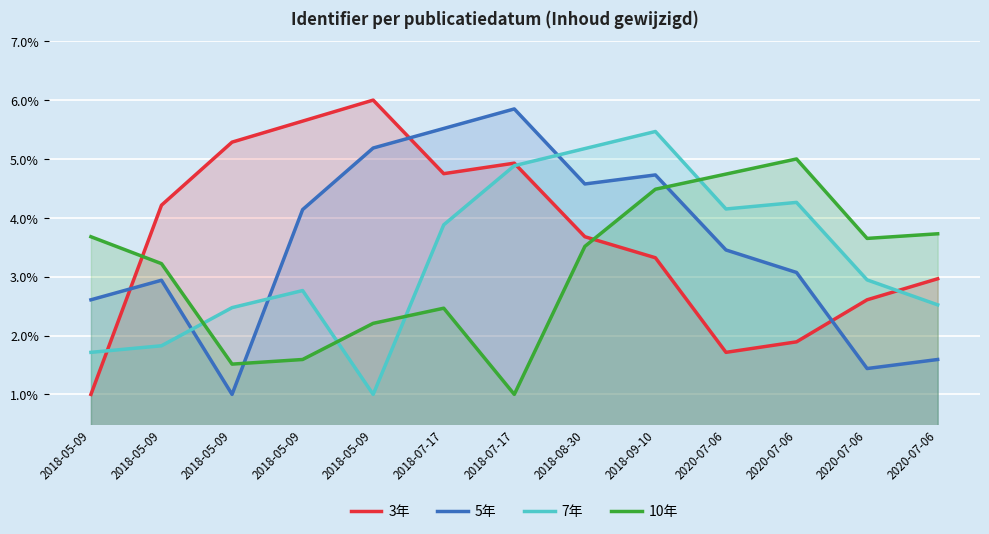

True or false: 5年 has a value of 2.7 at 2018-05-09.

False